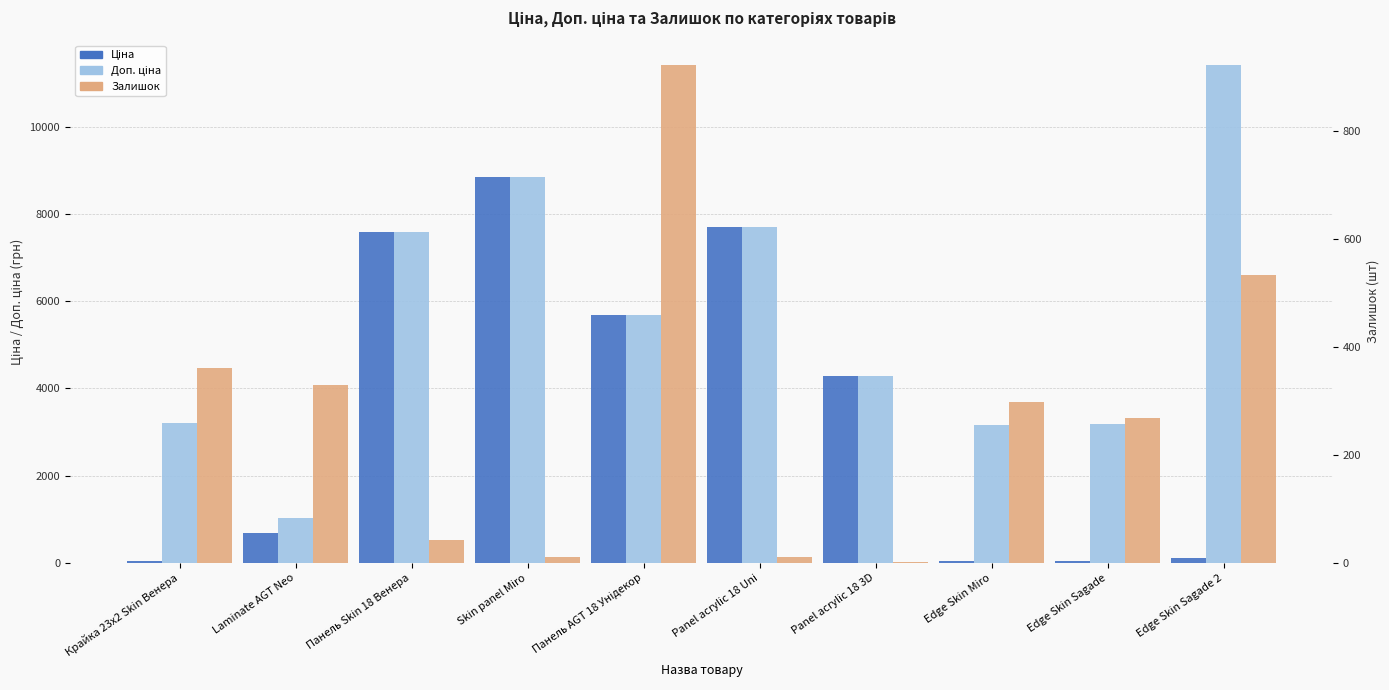

True or false: Ціна has a value of 693.7 at Laminate AGT Neo.

True